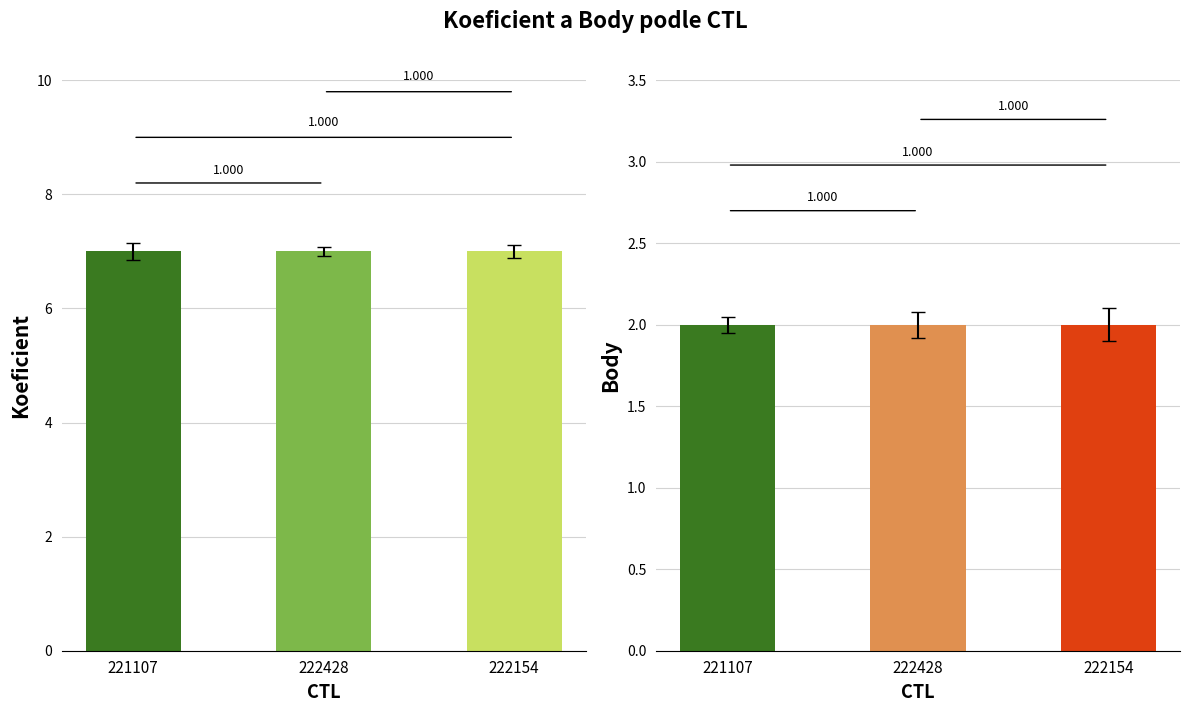

At 221107, list the series in order from smallest to largest.

Body, Koeficient